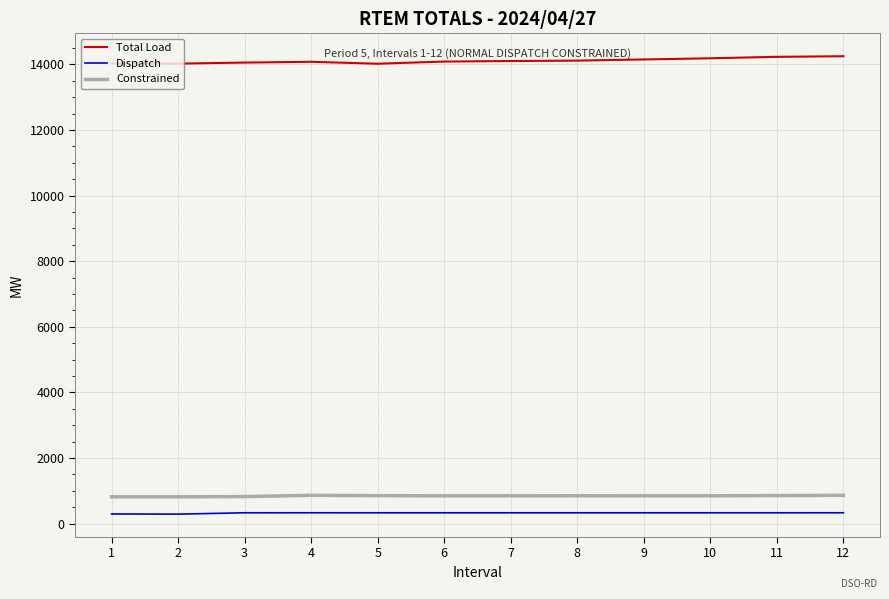

Does the chart display data point markers on the line(s)?

No